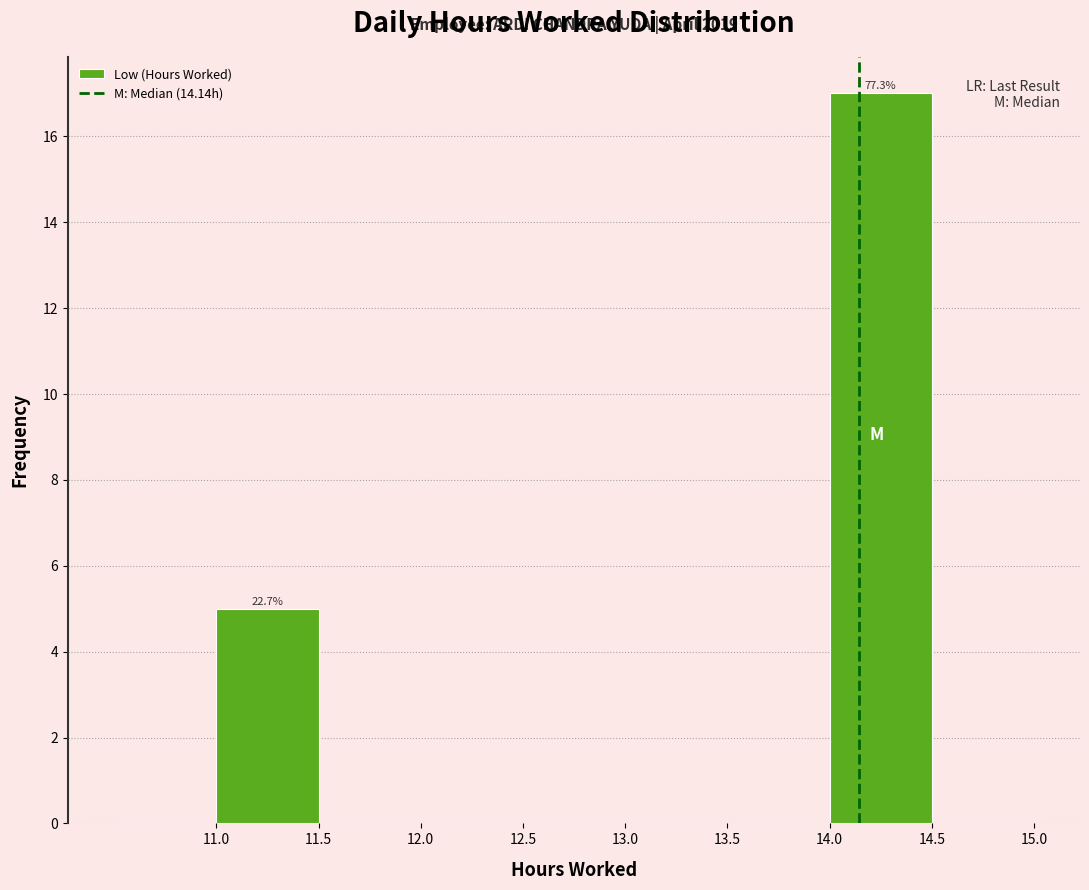

Over which range of the x-axis is the bar tallest?

14.0 to 14.5